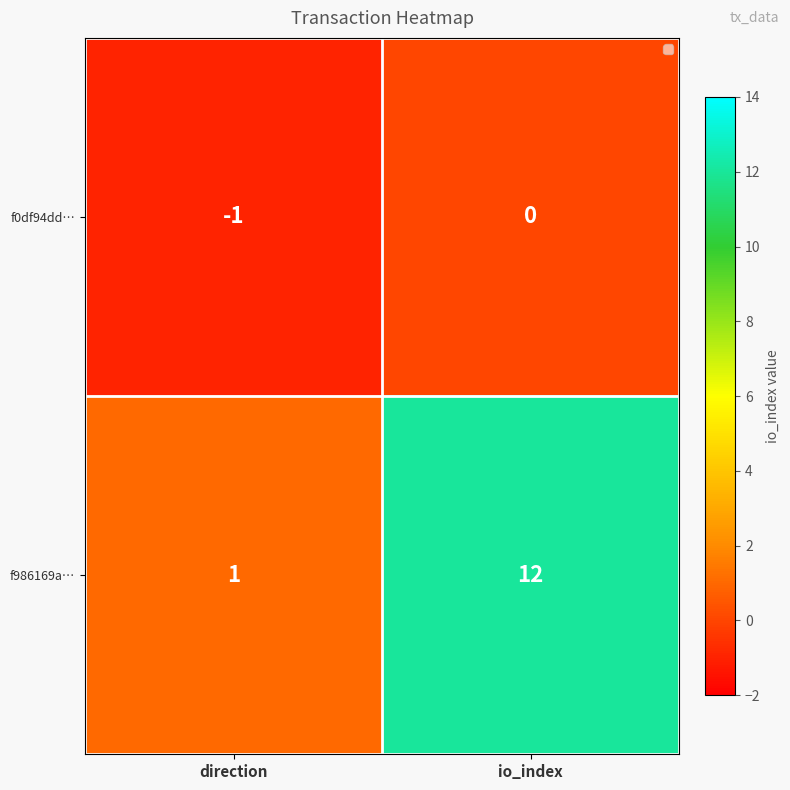

At which category does the chart reach its minimum across all series?

direction